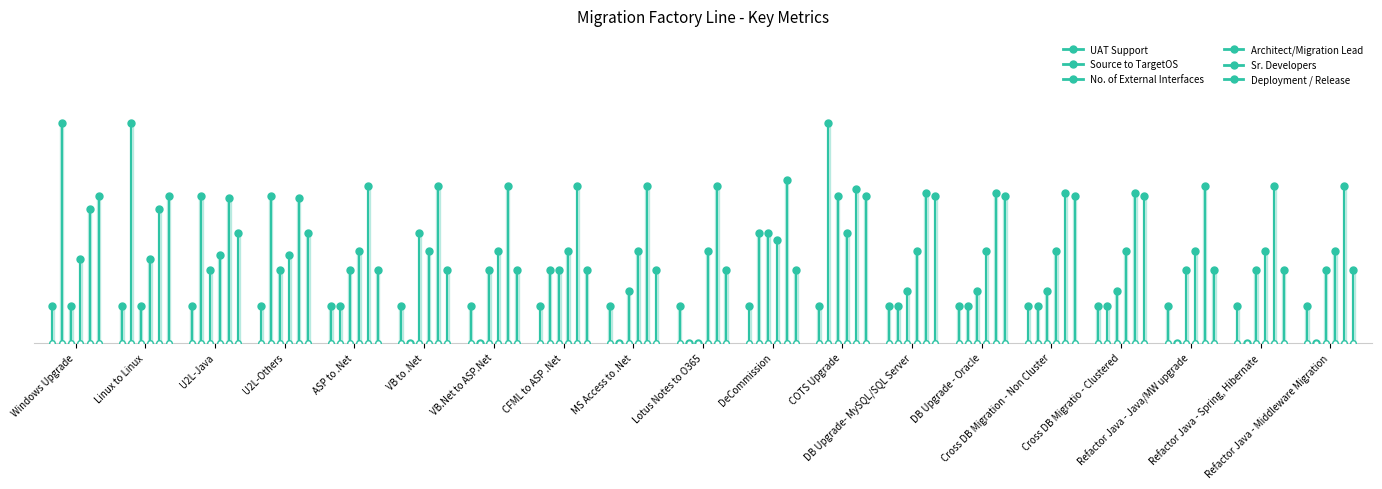

What position from the left is Refactor Java - Java/MW upgrade?

17